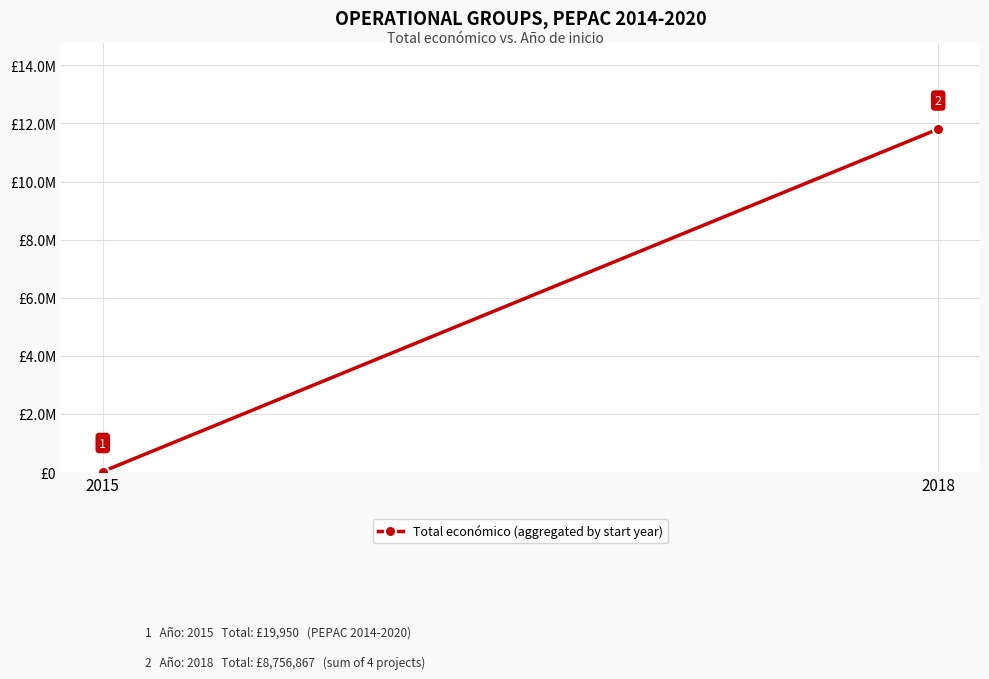

What is the approximate value at 2015?

19950